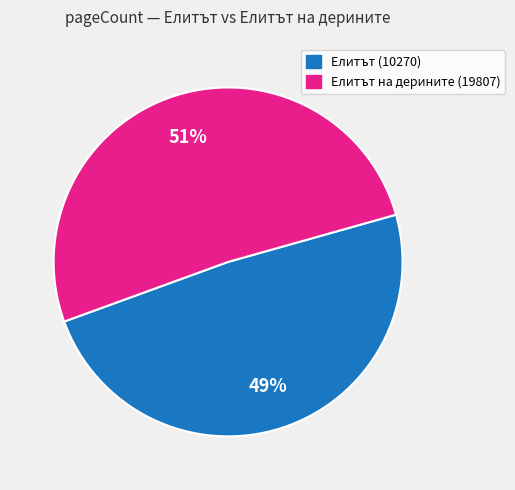

What is the majority slice?

Елитът на дерините (19807)